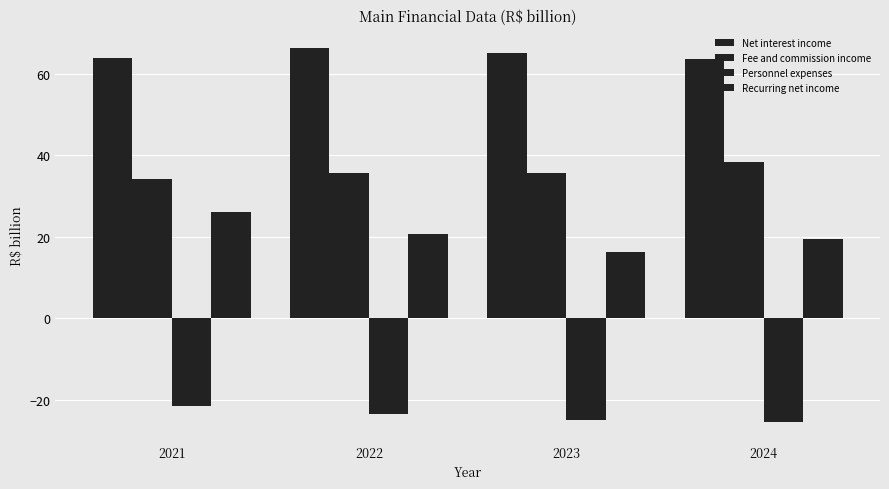

How many groups of bars are there?

4